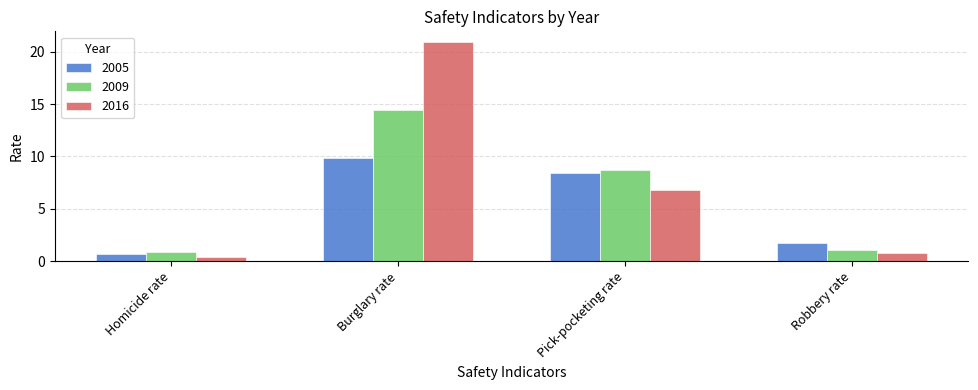

The 2009 series shows 1.9 at Pick-pocketing rate. True or false?

False